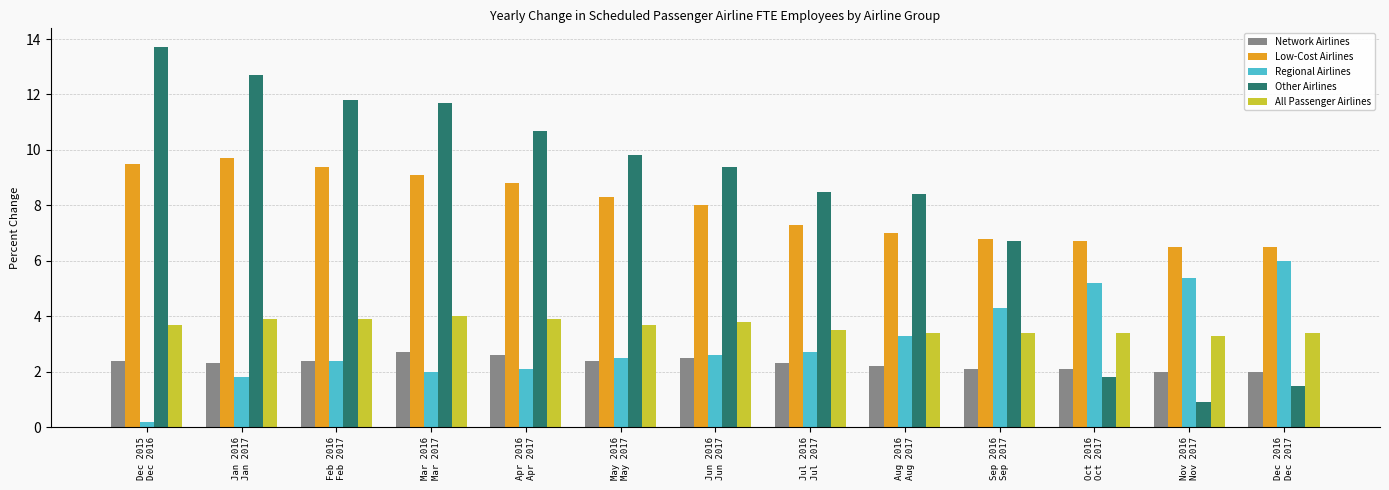

What is the difference between the maximum and minimum values in the Regional Airlines series?

5.8